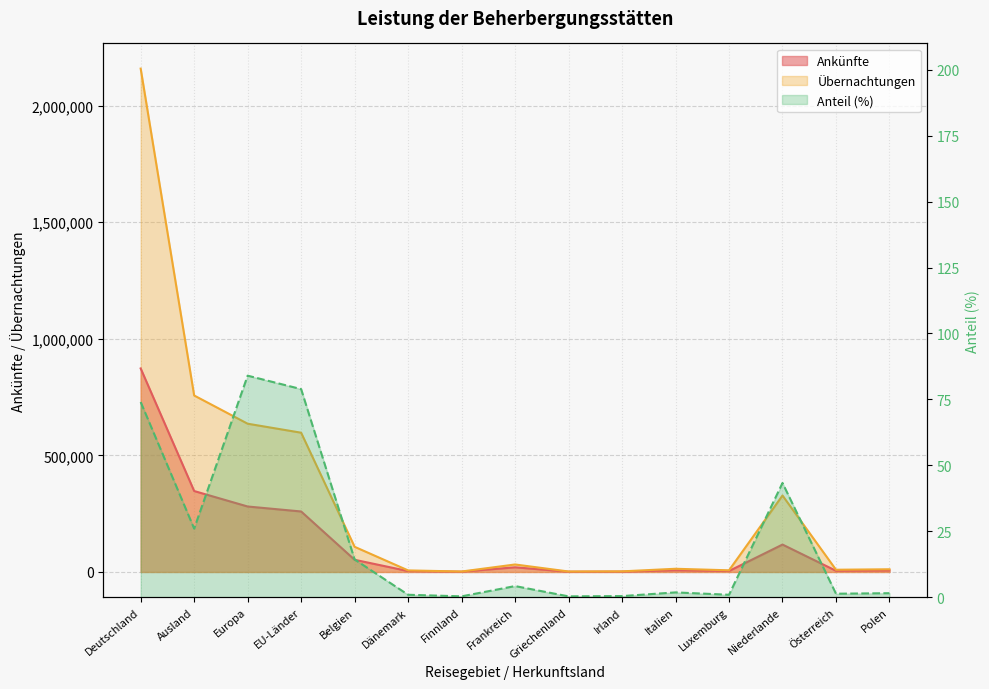

Is it true that Ankünfte equals 11097.7 at Frankreich?

False